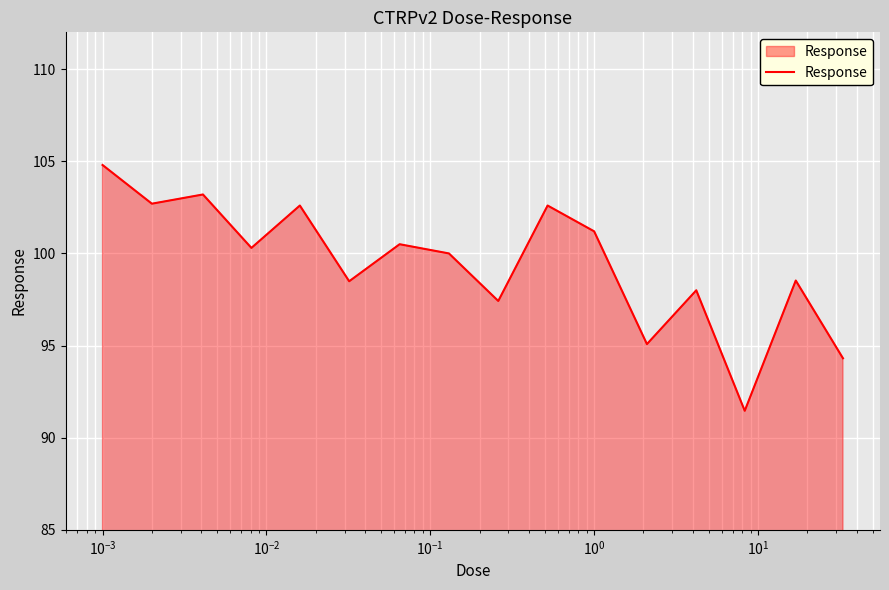

What is the smallest value displayed?

91.5